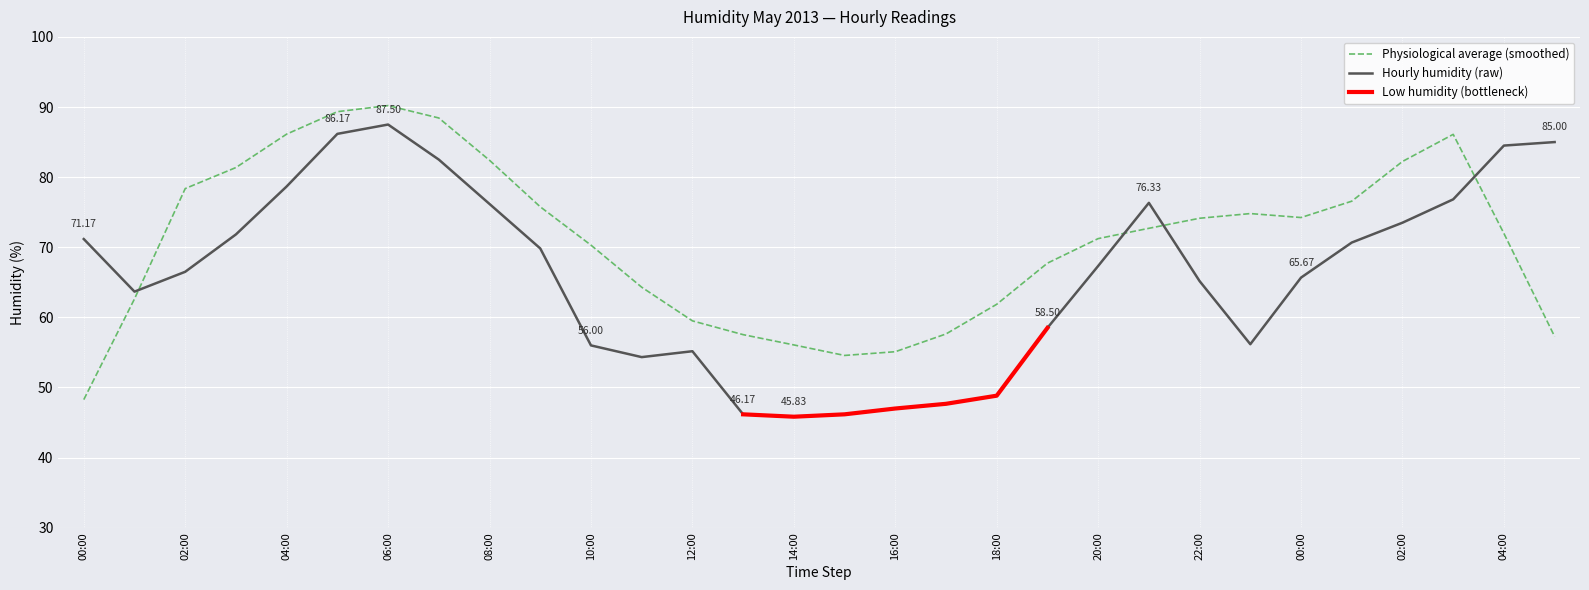

How many points are lower than both their immediate neighbors (excluding endpoints)?

4